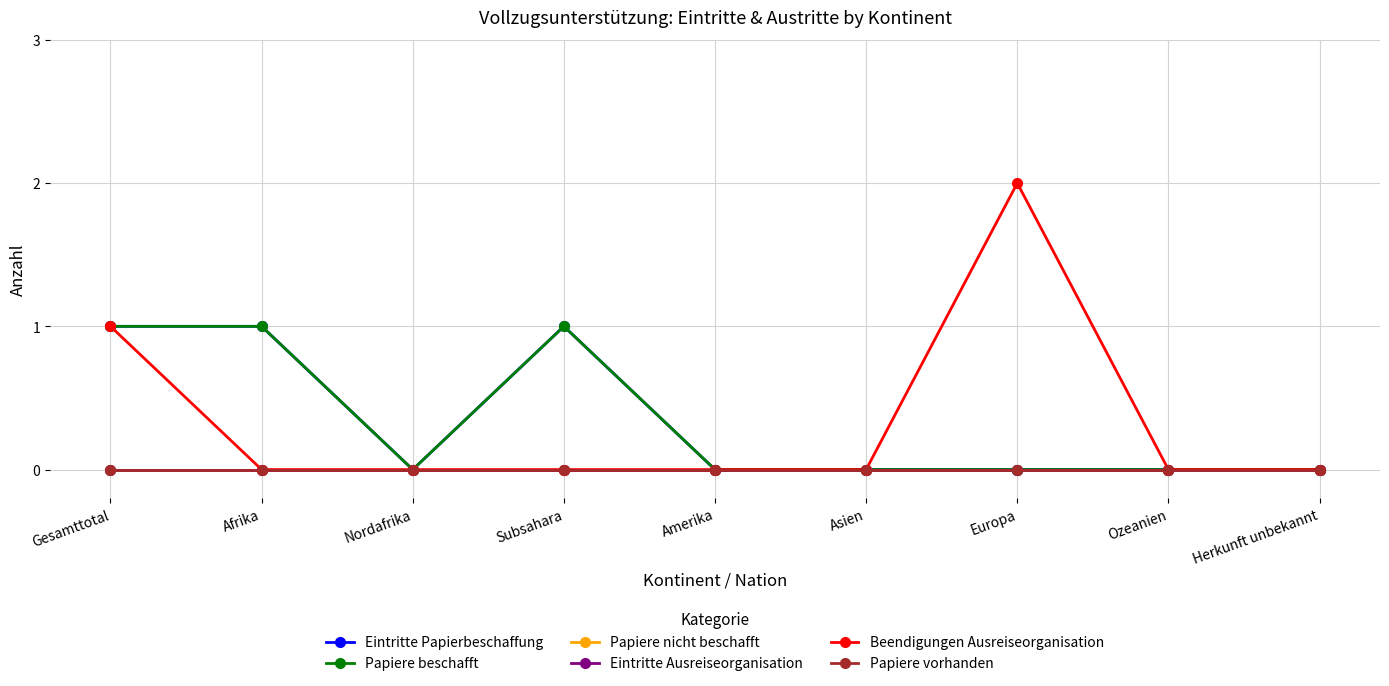

Is it true that Eintritte Papierbeschaffung equals 0 at Herkunft unbekannt?

True